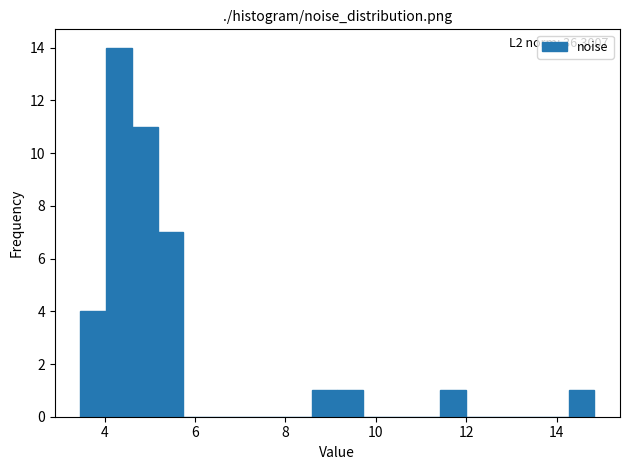

Read against the x-axis, roughly where is the centre of the tallest bar?

4.4